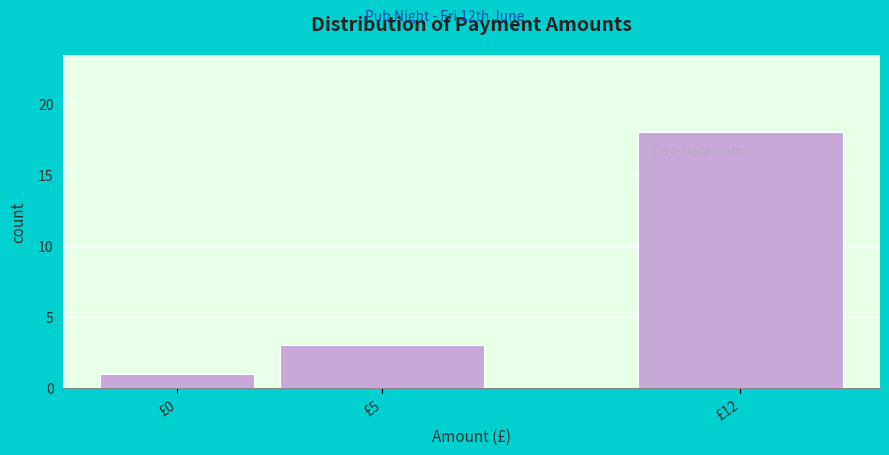

Reading right to left, list all the values displayed in this chart.

£12=18	£5=3	£0=1